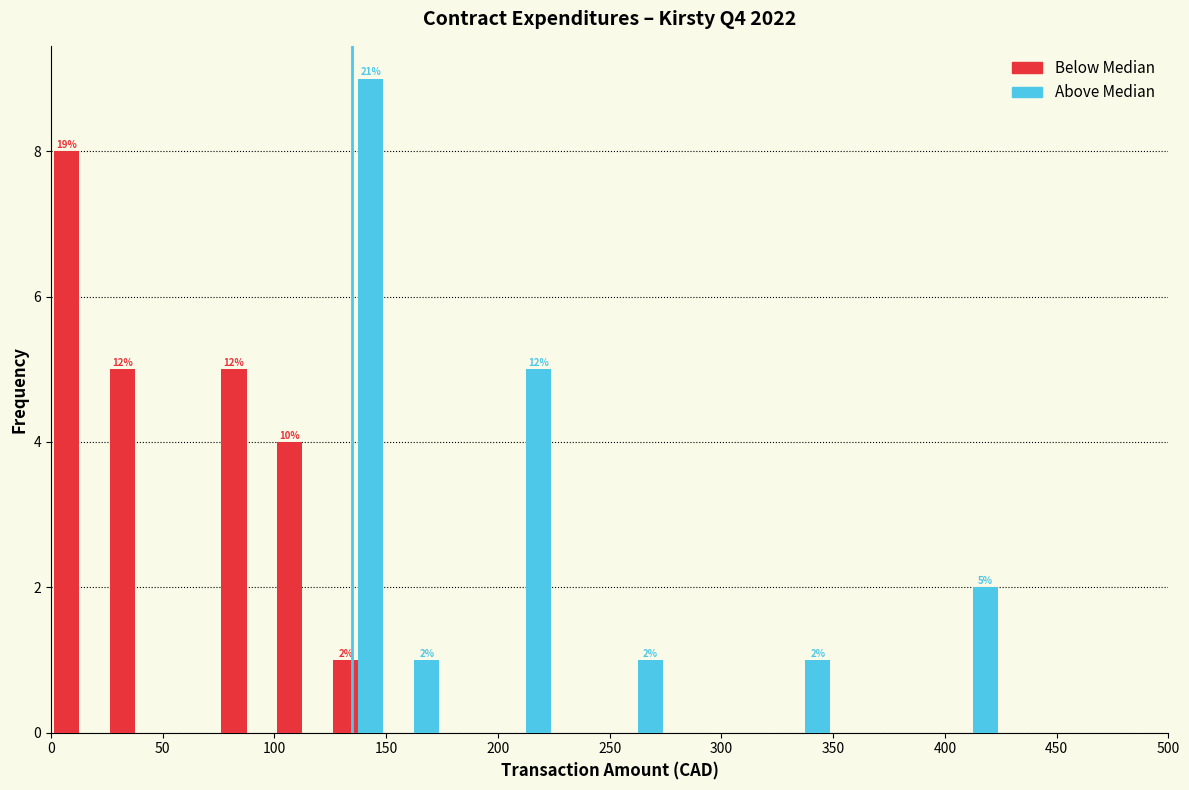

In the Below Median series, which range on the x-axis has the tallest bar?

0 to 25